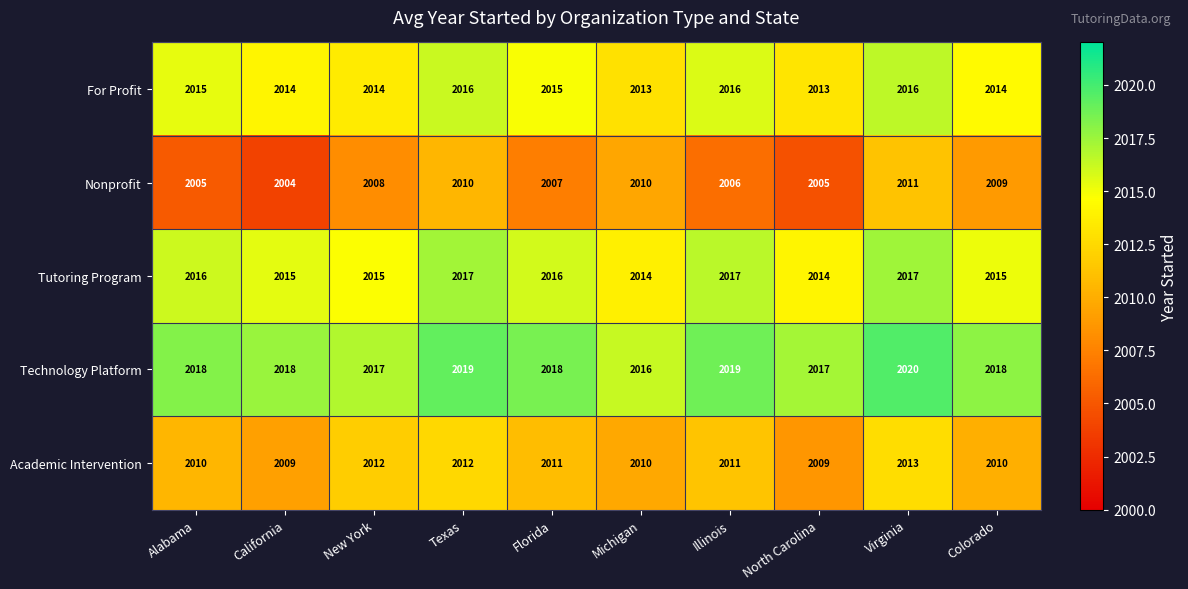

Rank the series at Alabama from highest to lowest value.

Technology Platform, Tutoring Program, For Profit, Academic Intervention, Nonprofit